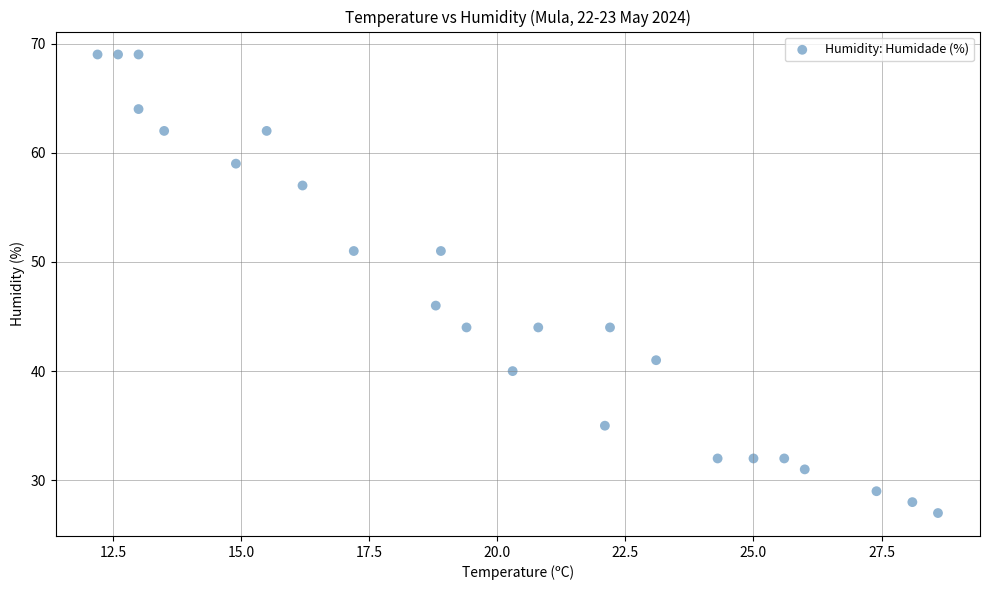

What is the range of Y values (max minus min)?

42